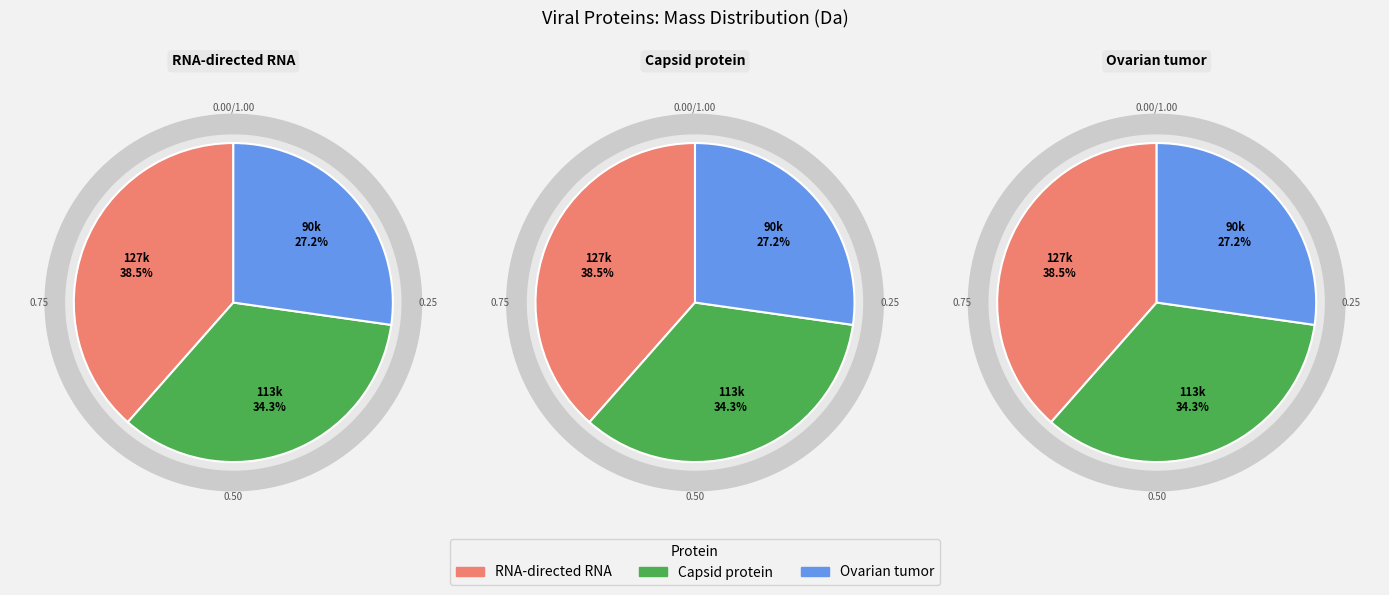

True or false: Capsid protein accounts for 34% of the total.

True